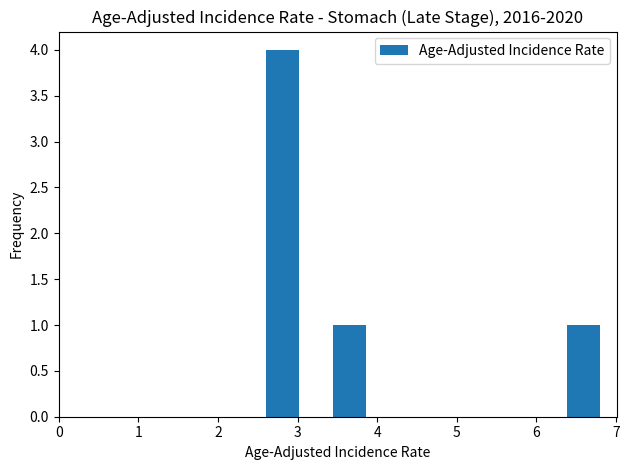

Reading left to right, transcribe this chart: for each bar, give the range it covers on the x-axis and its height. Neither the bar edges nor the heights are printed on the chart, so give them approximately, as read against the axes.

2.60 to 3.02: 4
3.02 to 3.44: 0
3.44 to 3.86: 1
3.86 to 4.28: 0
4.28 to 4.70: 0
4.70 to 5.12: 0
5.12 to 5.54: 0
5.54 to 5.96: 0
5.96 to 6.38: 0
6.38 to 6.80: 1